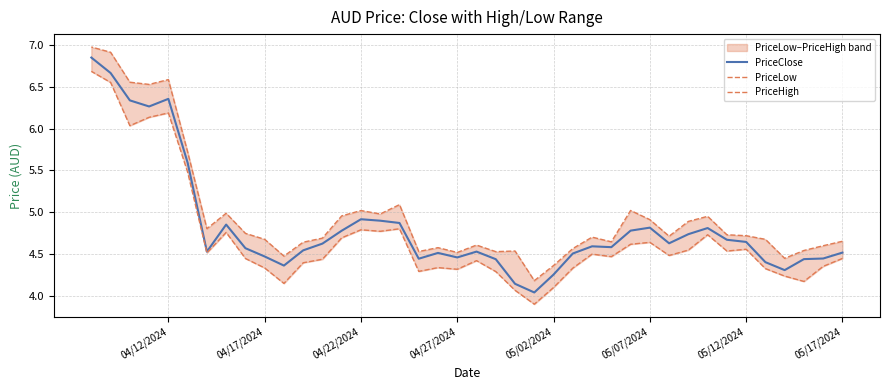

Is this an area chart (filled region under the line)?

No